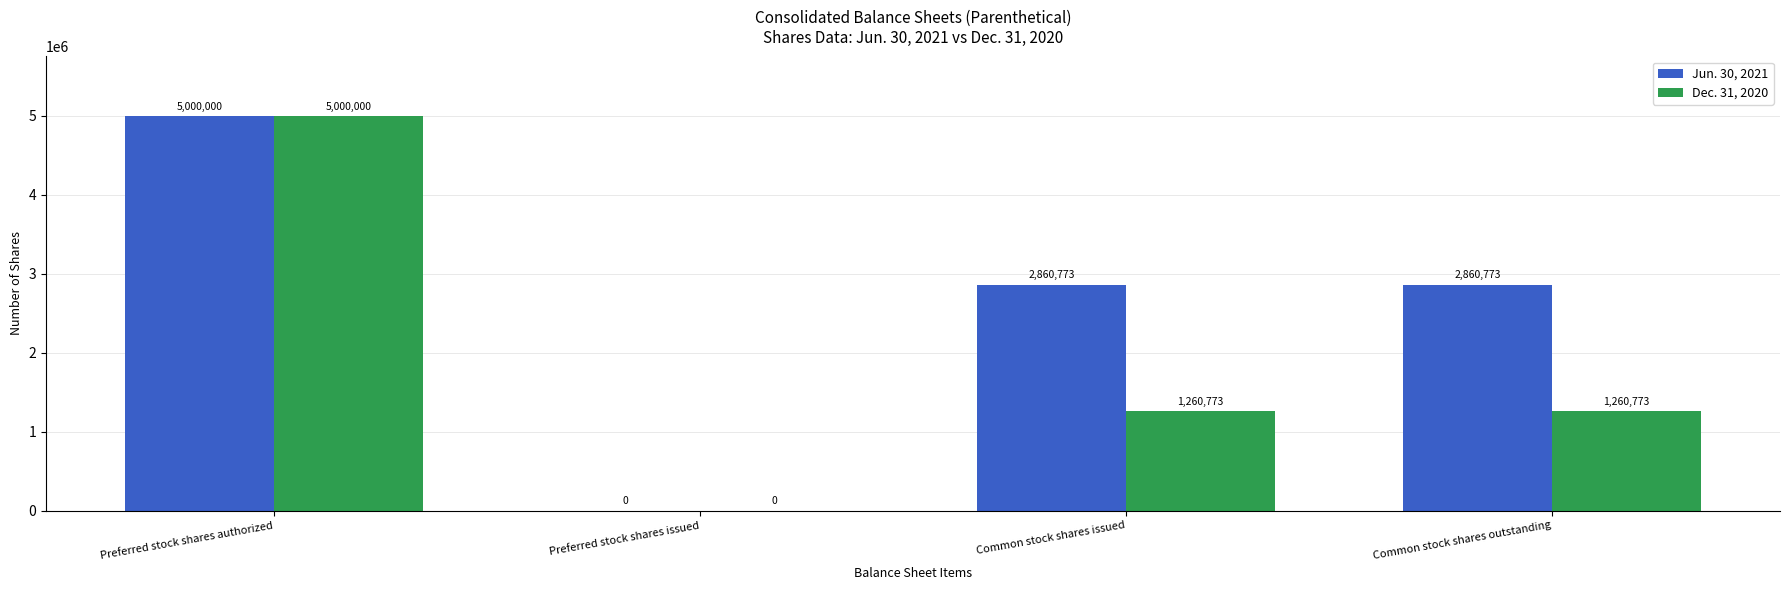

Reading right to left, what are all the values shown in this chart?

Jun. 30, 2021: Common stock shares outstanding=2860773	Common stock shares issued=2860773	Preferred stock shares issued=0	Preferred stock shares authorized=5000000
Dec. 31, 2020: Common stock shares outstanding=1260773	Common stock shares issued=1260773	Preferred stock shares issued=0	Preferred stock shares authorized=5000000